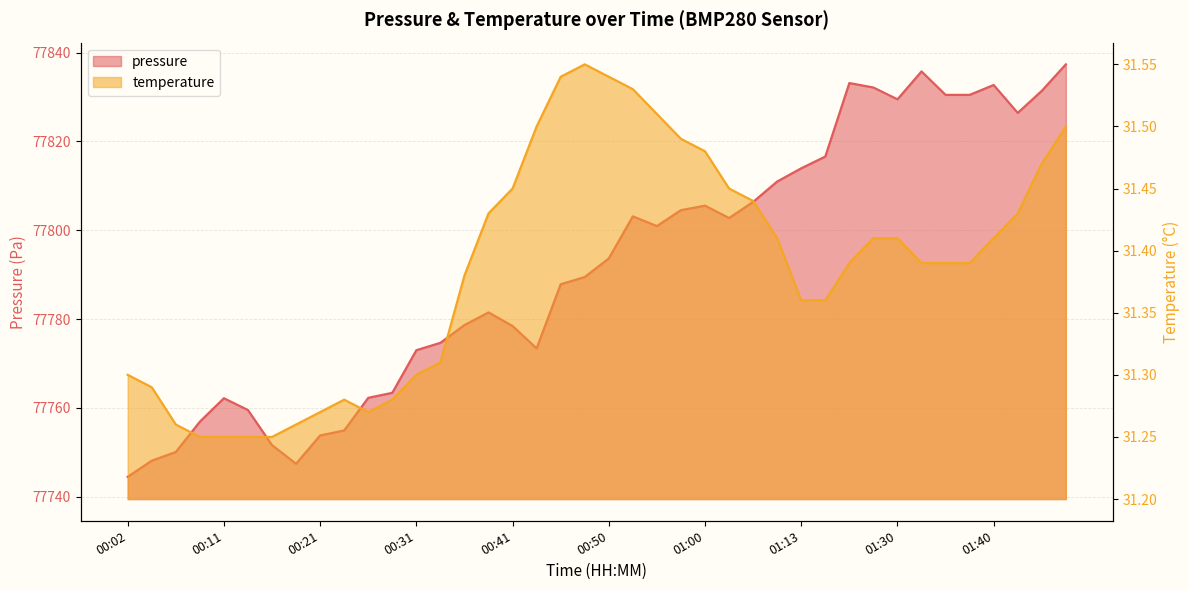

At which category does temperature reach its first local valley?

00:26